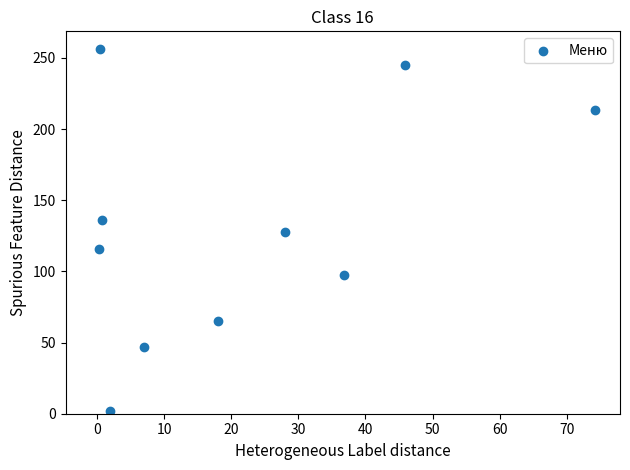

What is the average Y value?

130.6